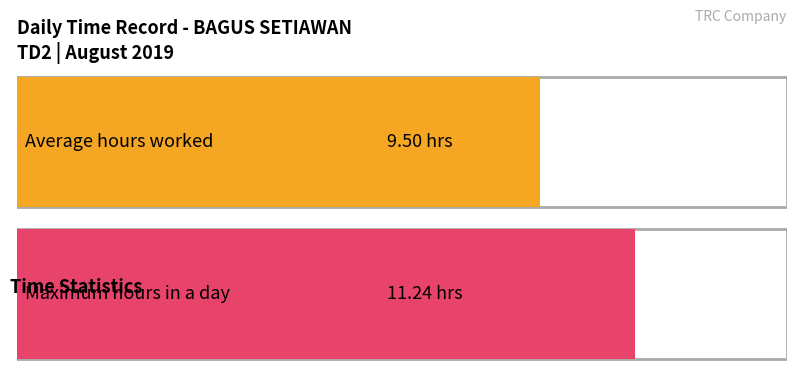

Does the chart contain stacked bars?

No